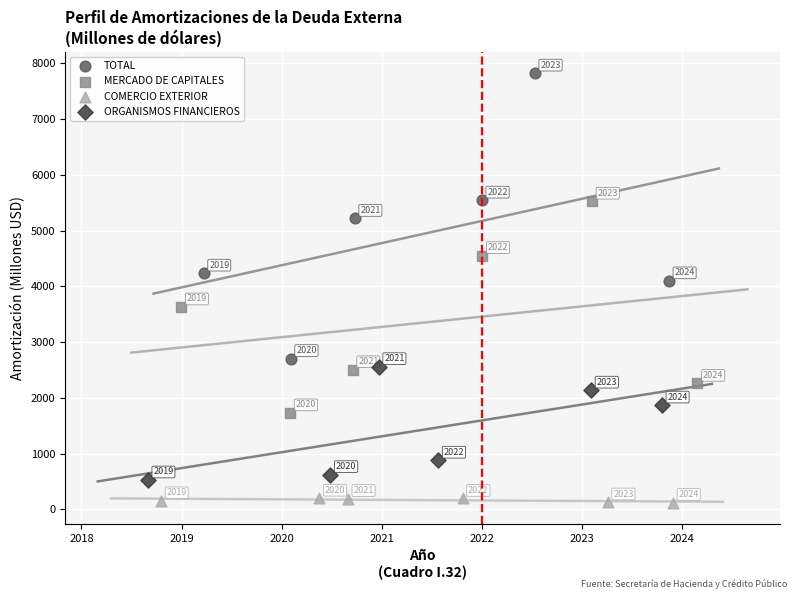

Which series contains the lowest Y value?

COMERCIO EXTERIOR